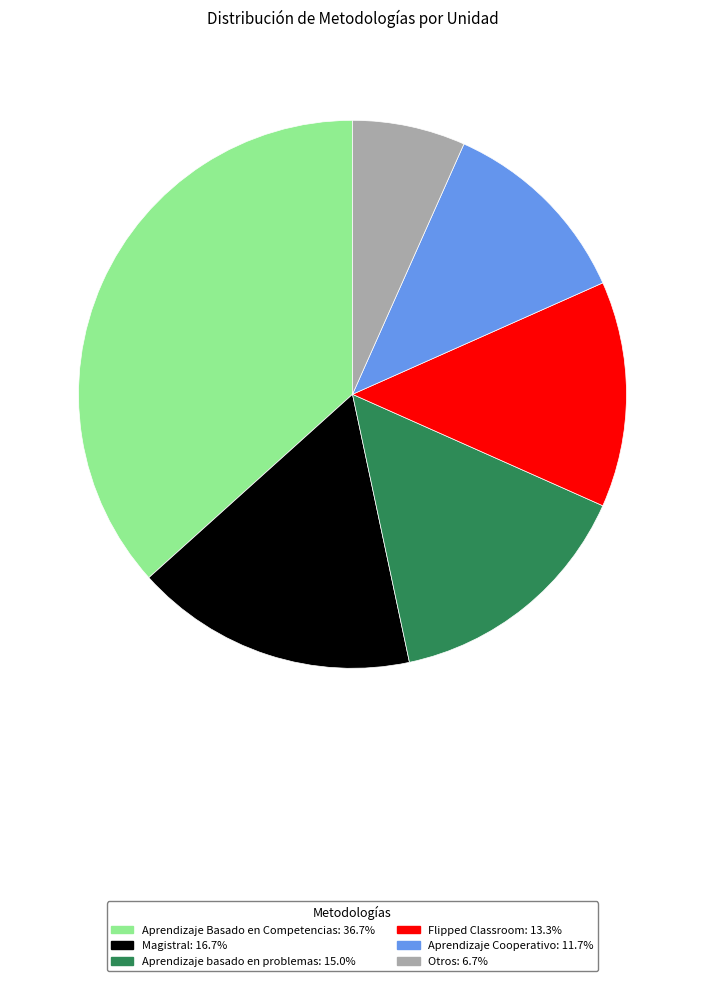

Rank the categories by value from lowest to highest.

Otros, Aprendizaje Cooperativo, Flipped Classroom, Aprendizaje basado en problemas, Magistral, Aprendizaje Basado en Competencias